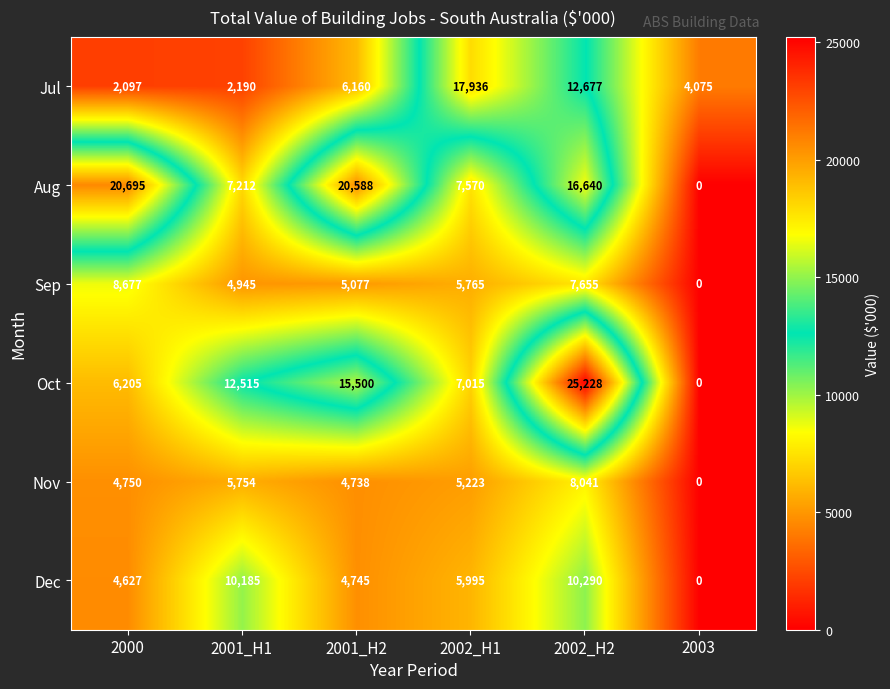

True or false: Oct has a value of 0 at 2003.

True